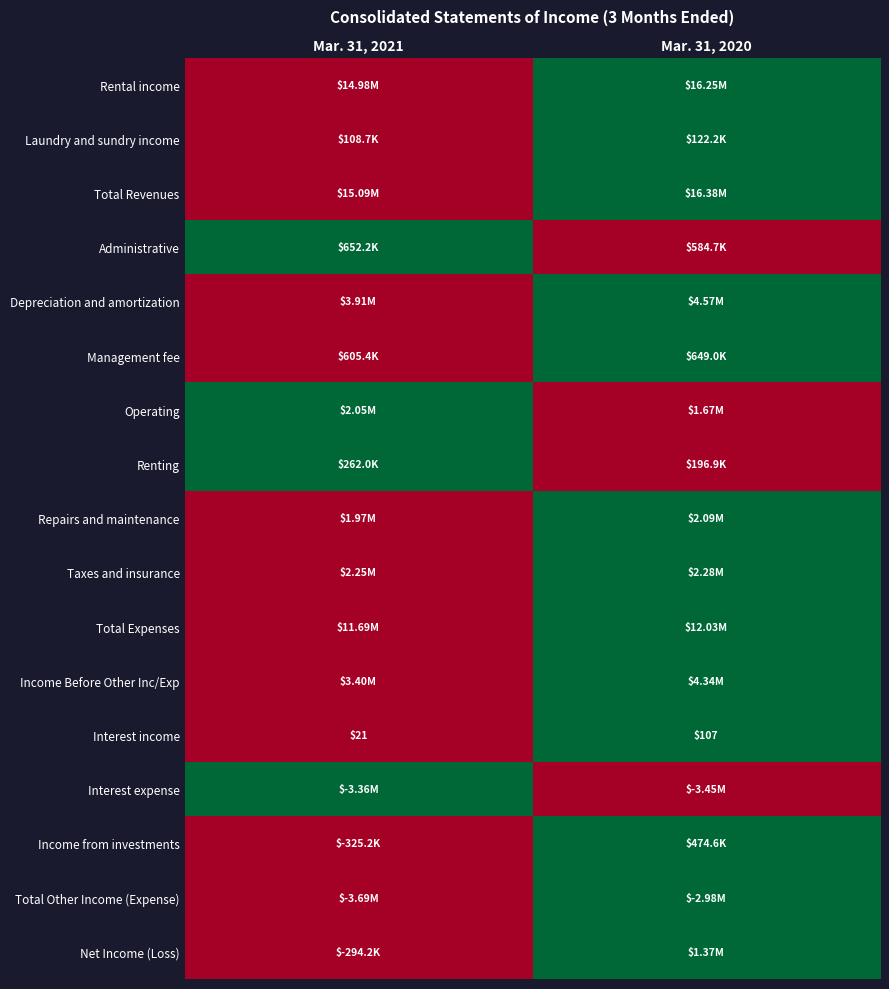

At which category does the chart reach its peak across all series?

Mar. 31, 2020